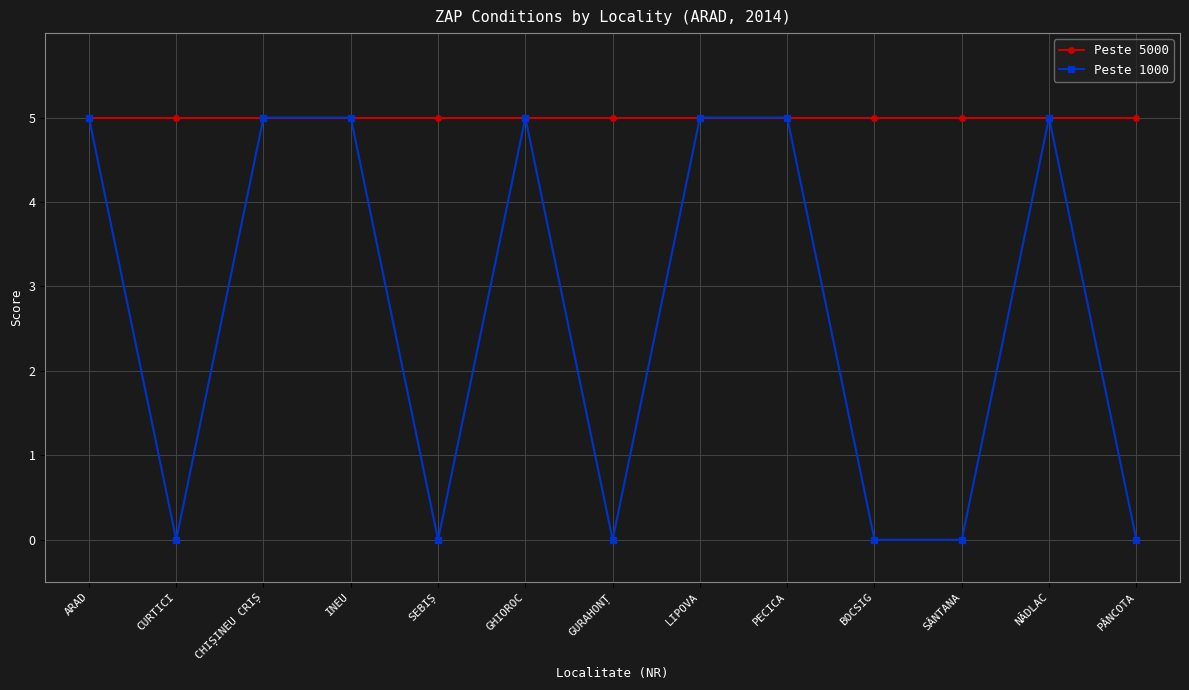

True or false: Peste 5000 has a value of 5 at SEBIȘ.

True